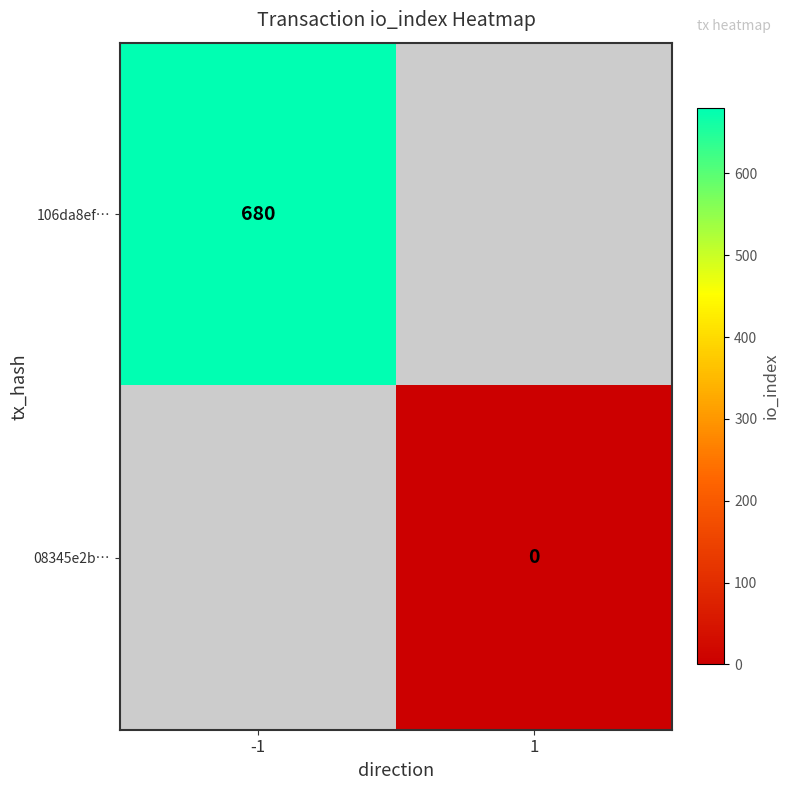

Is the value of 08345e2b… at 1 greater than the value of 106da8ef… at -1?

No